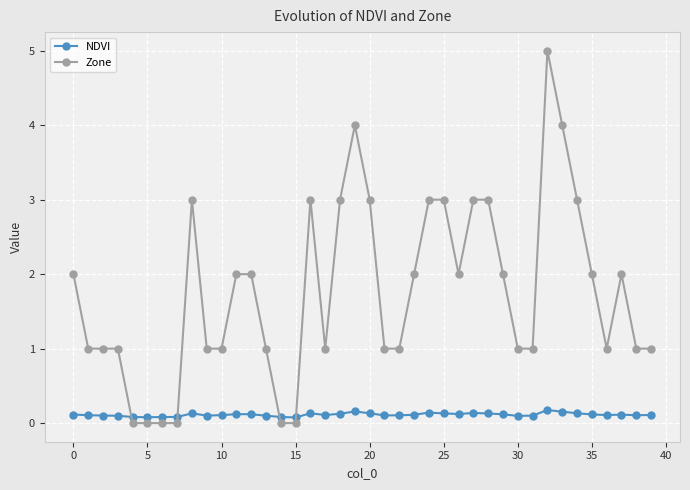

What is the difference between the maximum and minimum values in the Zone series?

5.0